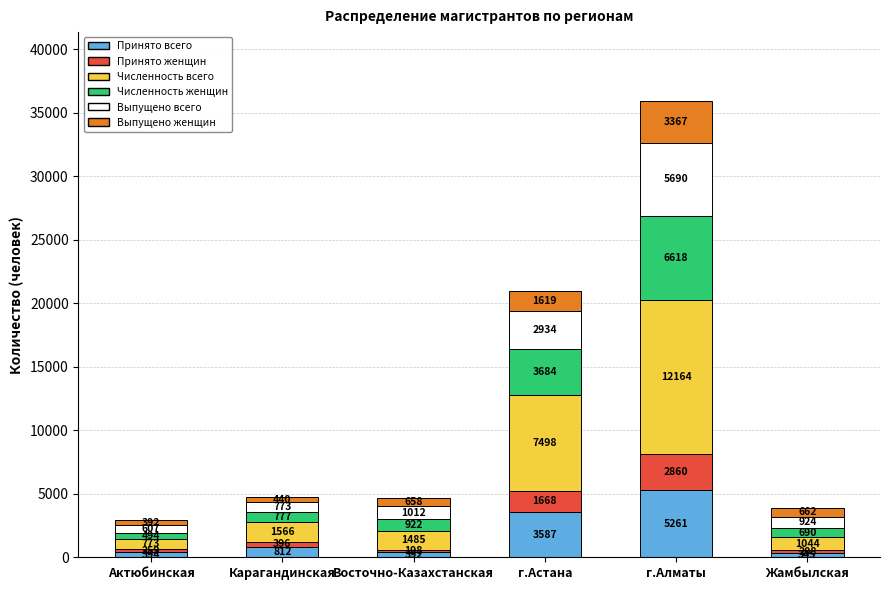

What is the total value across all series at Жамбылская?

3873